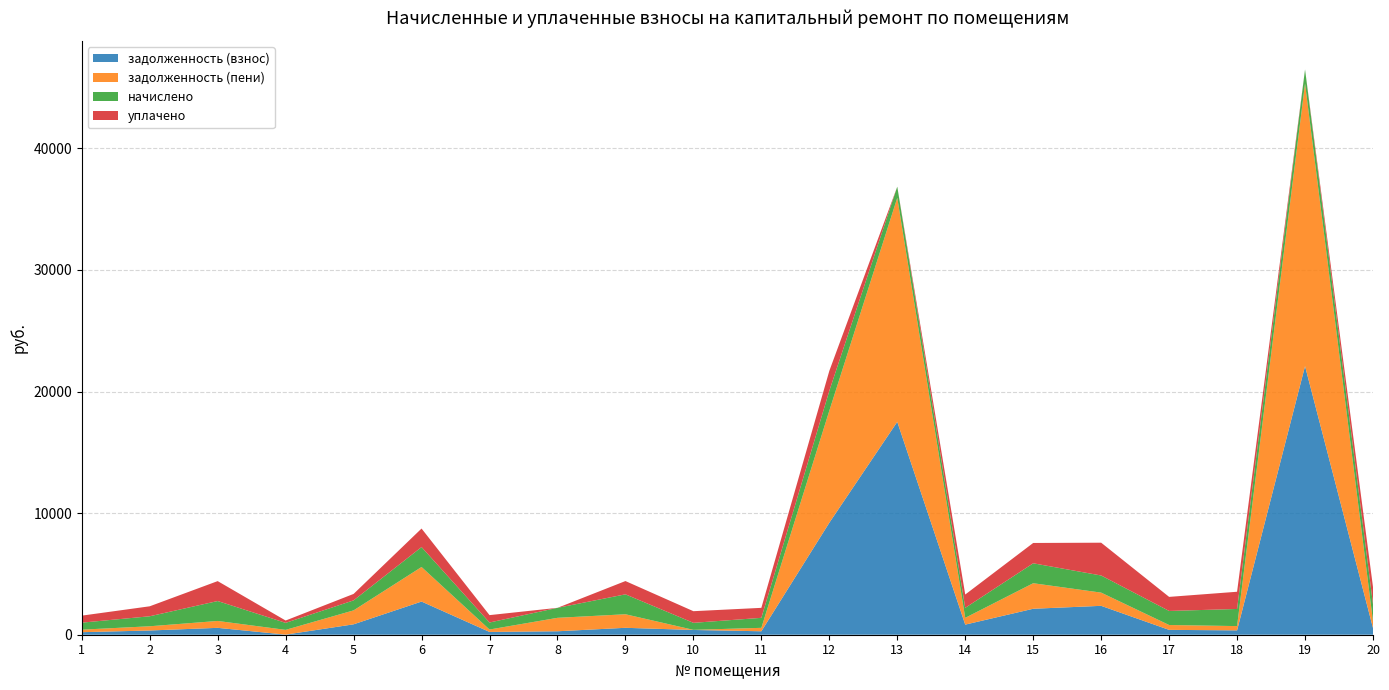

Reading left to right, transcribe all the data shown in this chart.

задолженность (взнос): 208.0	347.3	566.4	7.4	856.1	2728.2	229.0	284.1	568.9	391.2	283.6	9210.3	17508.8	831.2	2135.2	2375.9	399.3	358.5	22089.1	552.2
задолженность (пени): 208.0	348.3	566.4	391.9	1146.2	2842.2	199.0	1105.7	1114.9	10.1	283.6	9212.0	18425.7	557.4	2100.7	1086.7	399.3	351.8	23245.8	552.2
начислено: 576.6	821.6	1638.1	576.6	821.6	1638.1	576.6	821.6	1638.1	576.6	821.6	1638.1	916.8	821.6	1638.1	1408.4	1156.7	1408.4	1156.7	1408.4
уплачено: 576.6	820.5	1638.1	192.2	531.4	1524.1	606.7	0.0	1092.0	957.7	821.6	1636.3	0.0	1095.4	1672.6	2697.7	1156.7	1415.2	0.0	1408.4